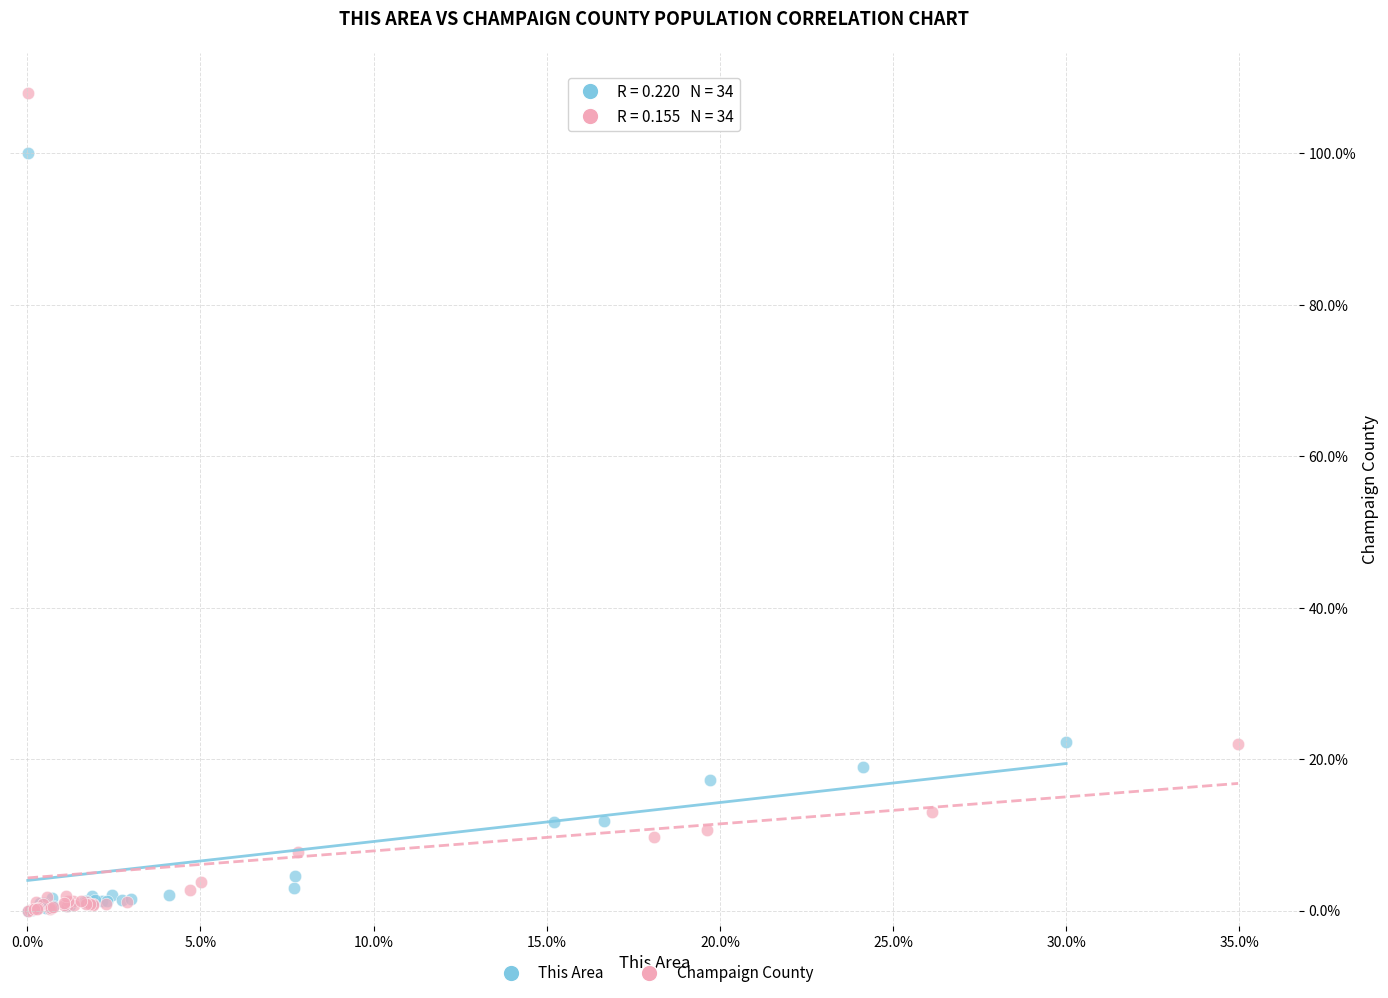

What are all the series names shown in the legend?

This Area, Champaign County